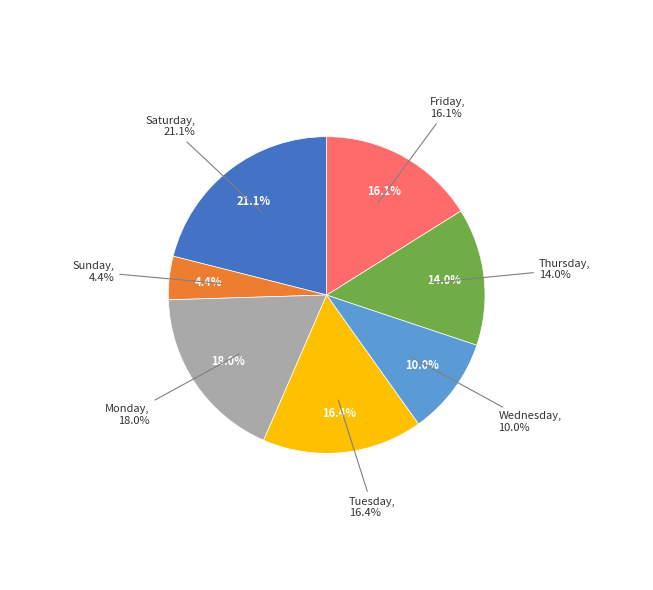

Does 7-Tue represent more than half of the total?

No